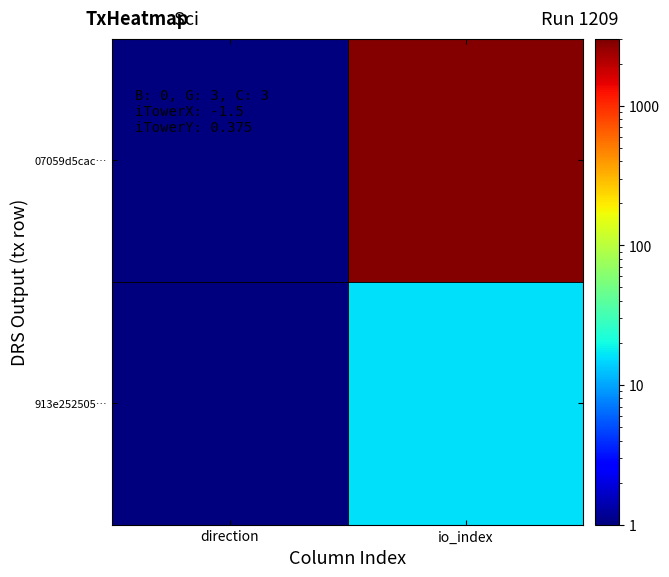

Rank the series by their average value, from highest to lowest.

07059d5cac…, 913e252505…